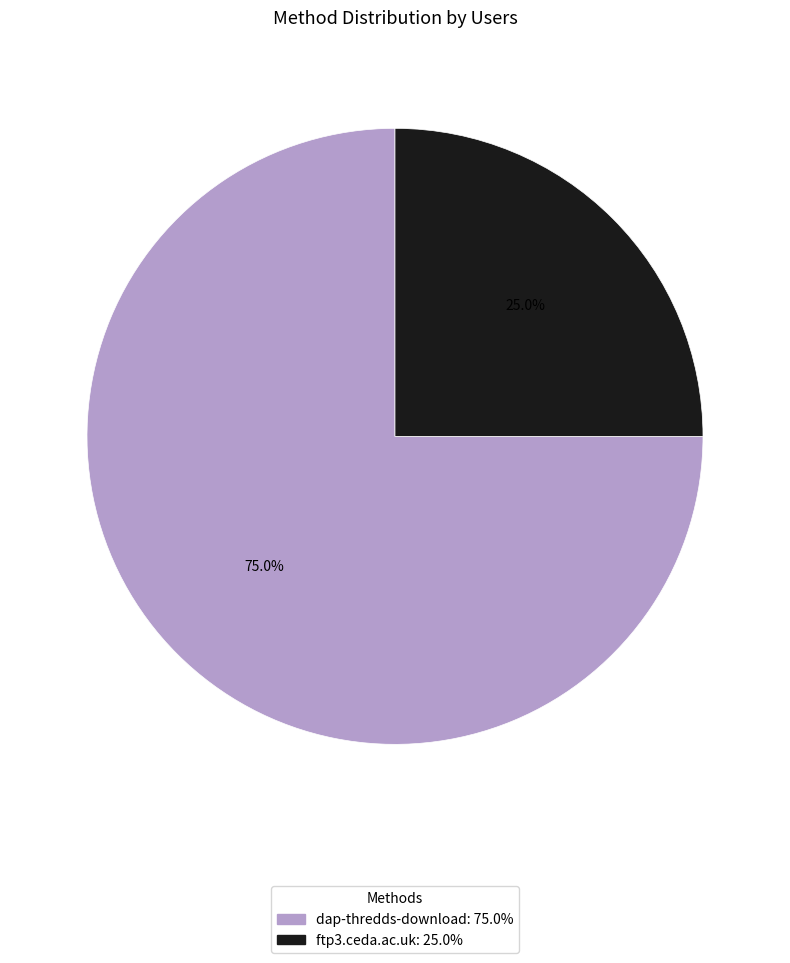

Combined, do ftp3.ceda.ac.uk and dap-thredds-download account for over 50%?

Yes